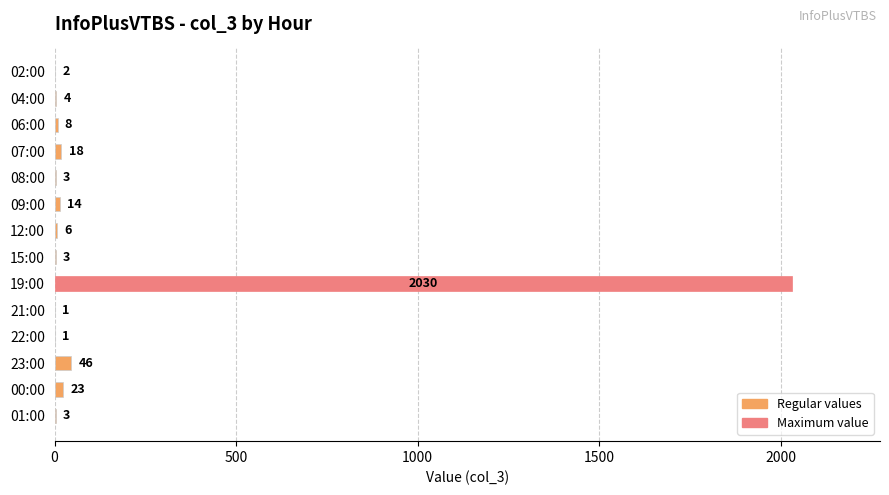

What is the sum of the values at 02:00 and 21:00?

3